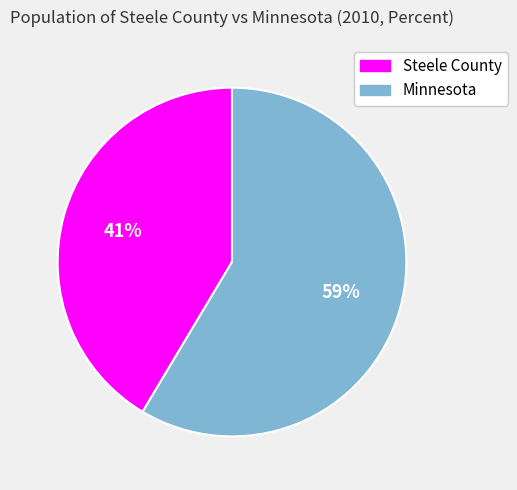

The Minnesota slice represents 59% of the pie. True or false?

True